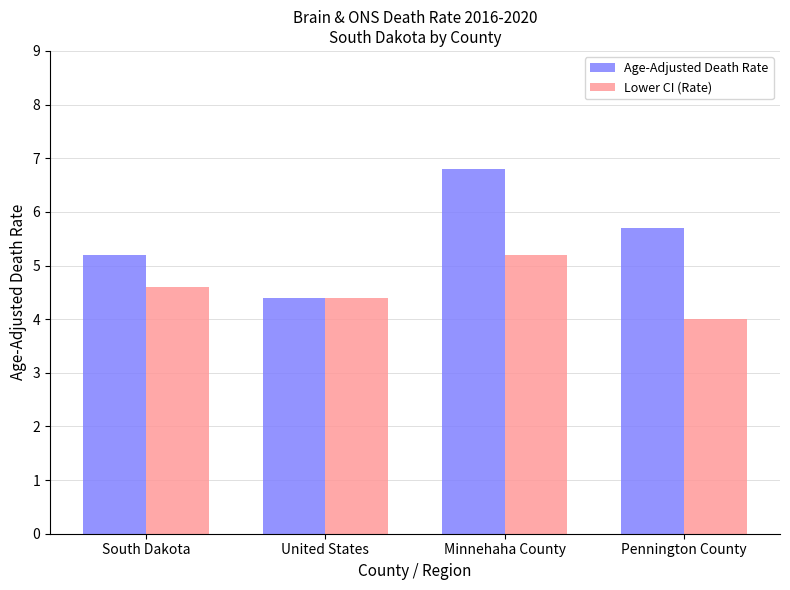

Which series has the largest range (max minus min)?

Age-Adjusted Death Rate